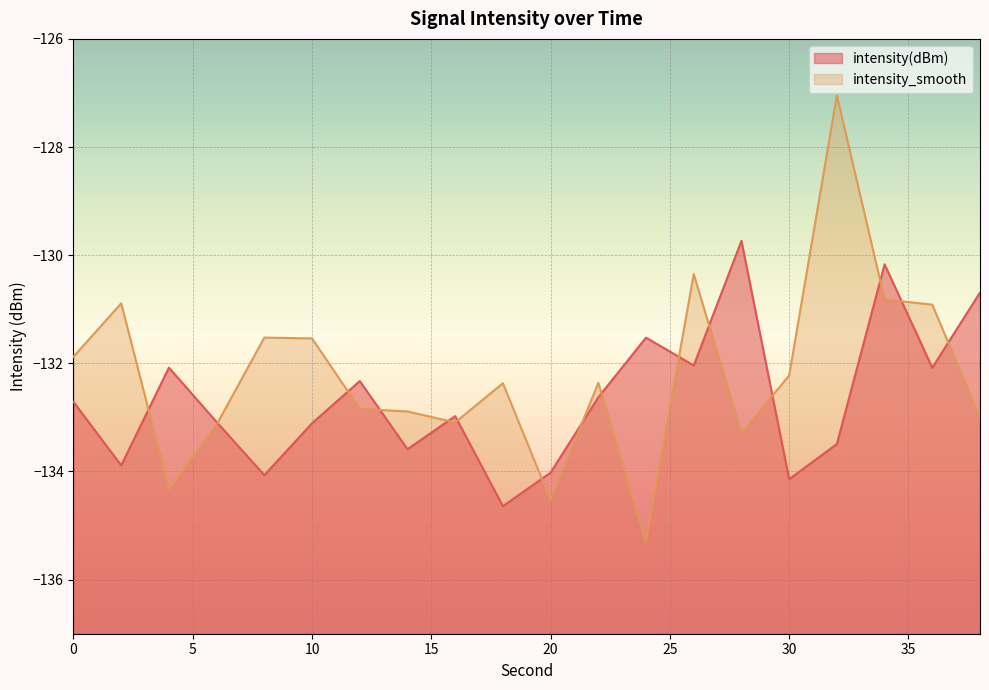

What are all the series names shown in the legend?

intensity(dBm), intensity_smooth